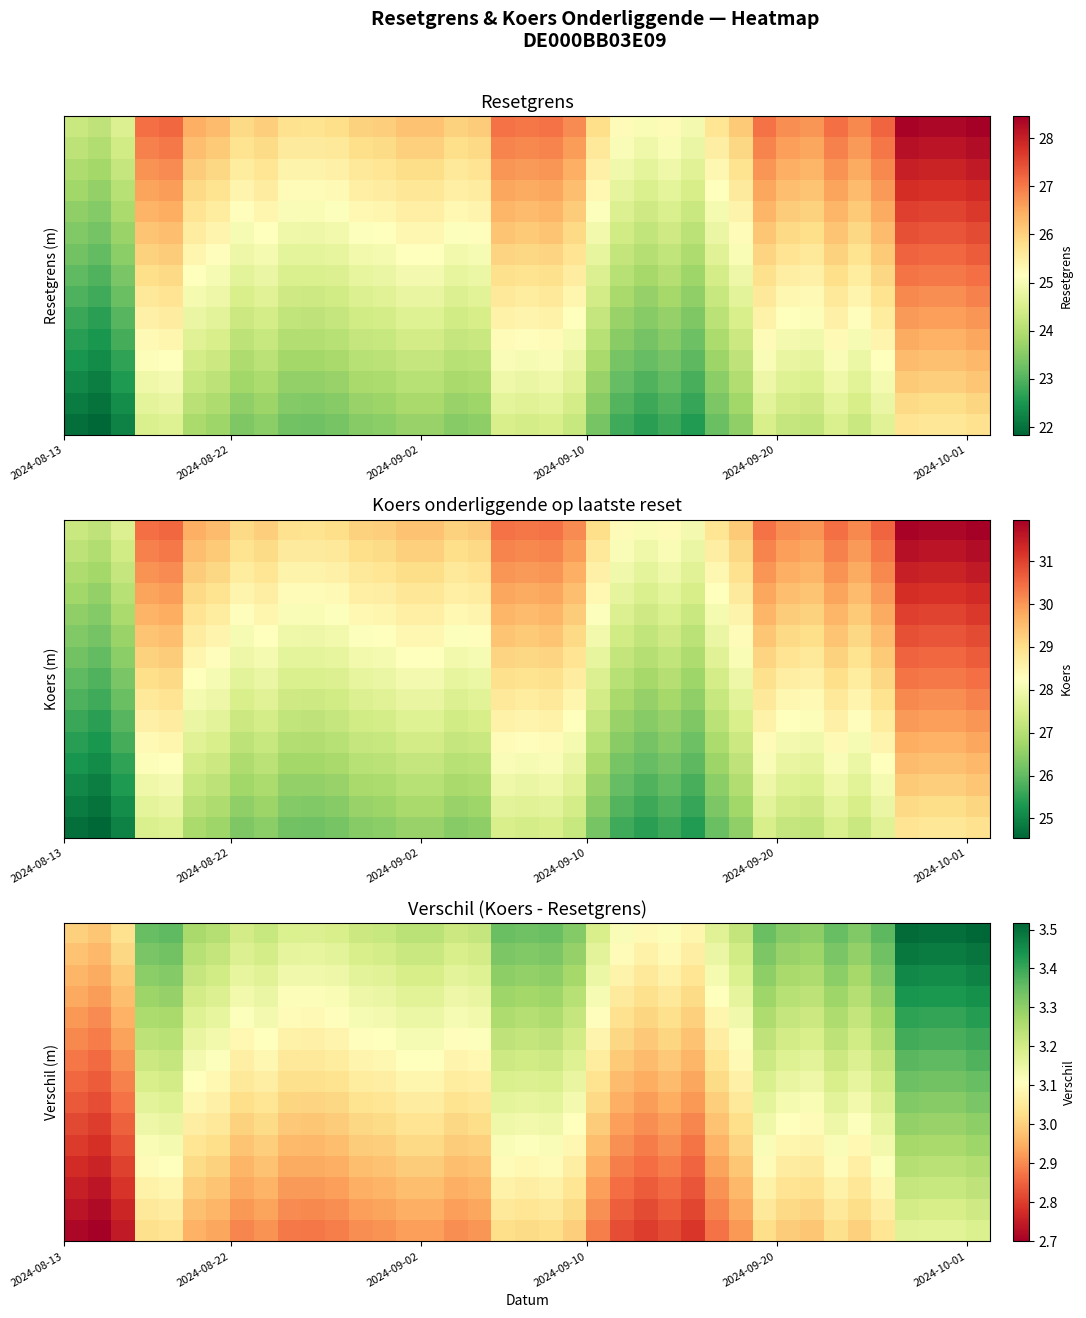

At how many categories does at least one series exceed 3?

38